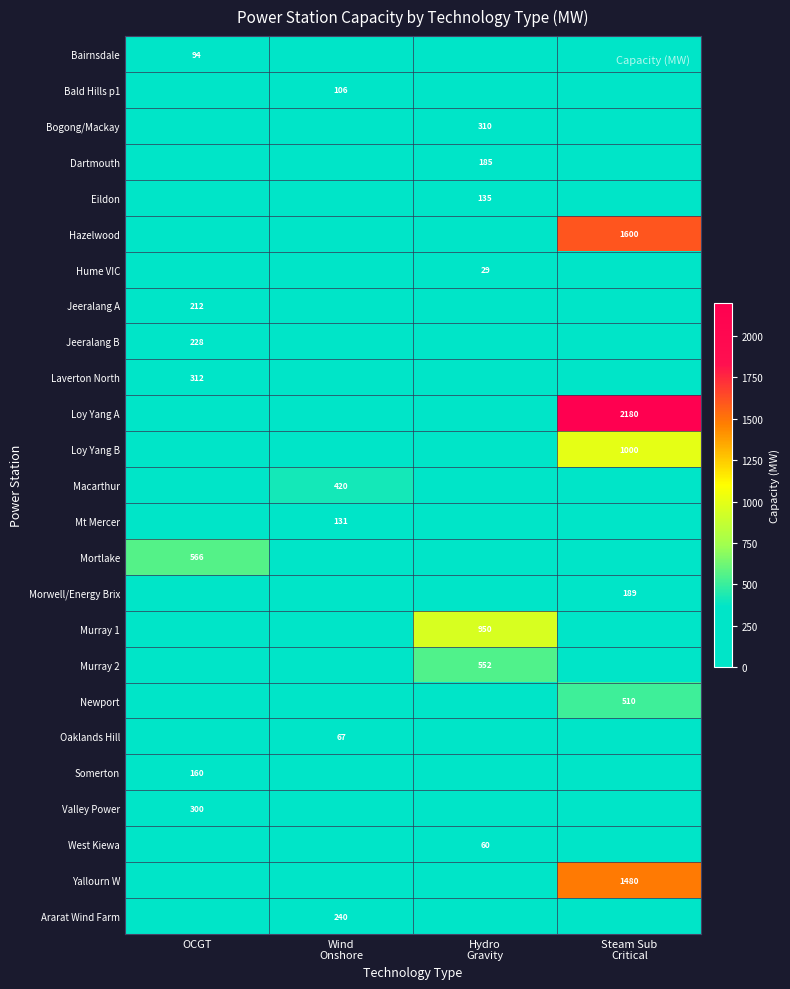

True or false: Mortlake has a value of 242 at OCGT.

False